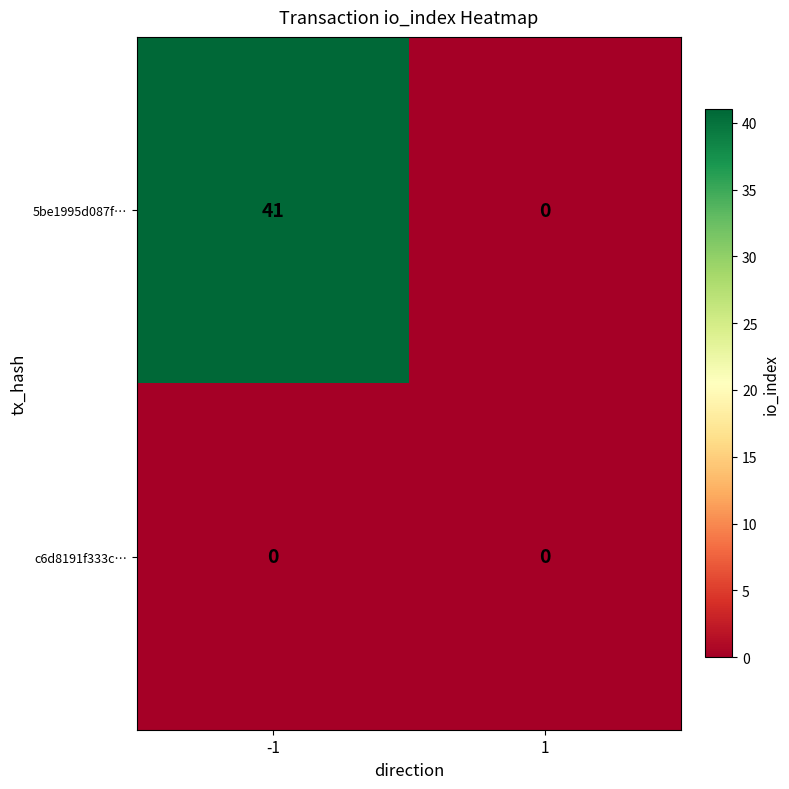

What is the difference between the 5be1995d087f… values at -1 and 1?

41